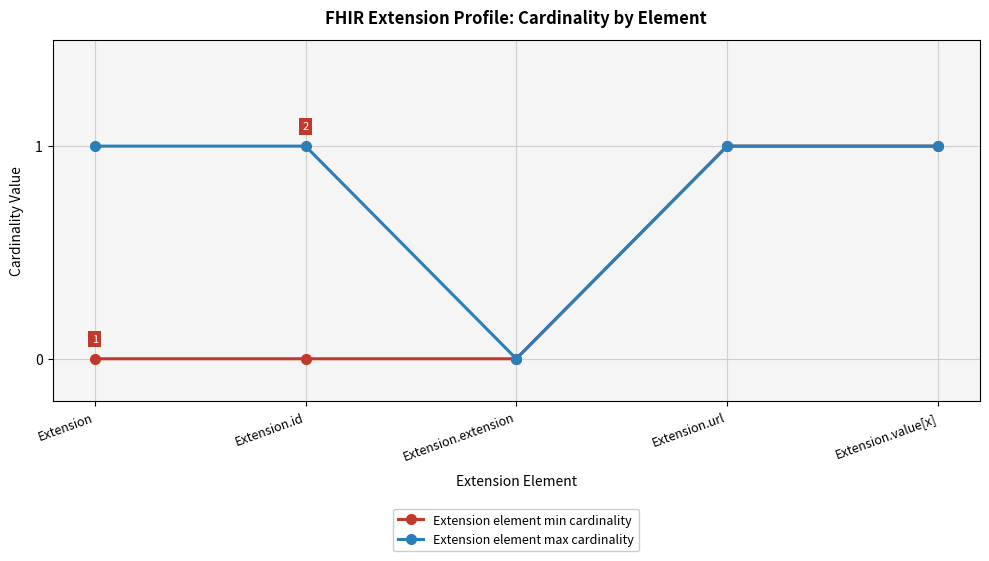

Reading right to left, what are all the values shown in this chart?

Extension element min cardinality: Extension.value[x]=1	Extension.url=1	Extension.extension=0	Extension.id=0	Extension=0
Extension element max cardinality: Extension.value[x]=1	Extension.url=1	Extension.extension=0	Extension.id=1	Extension=1